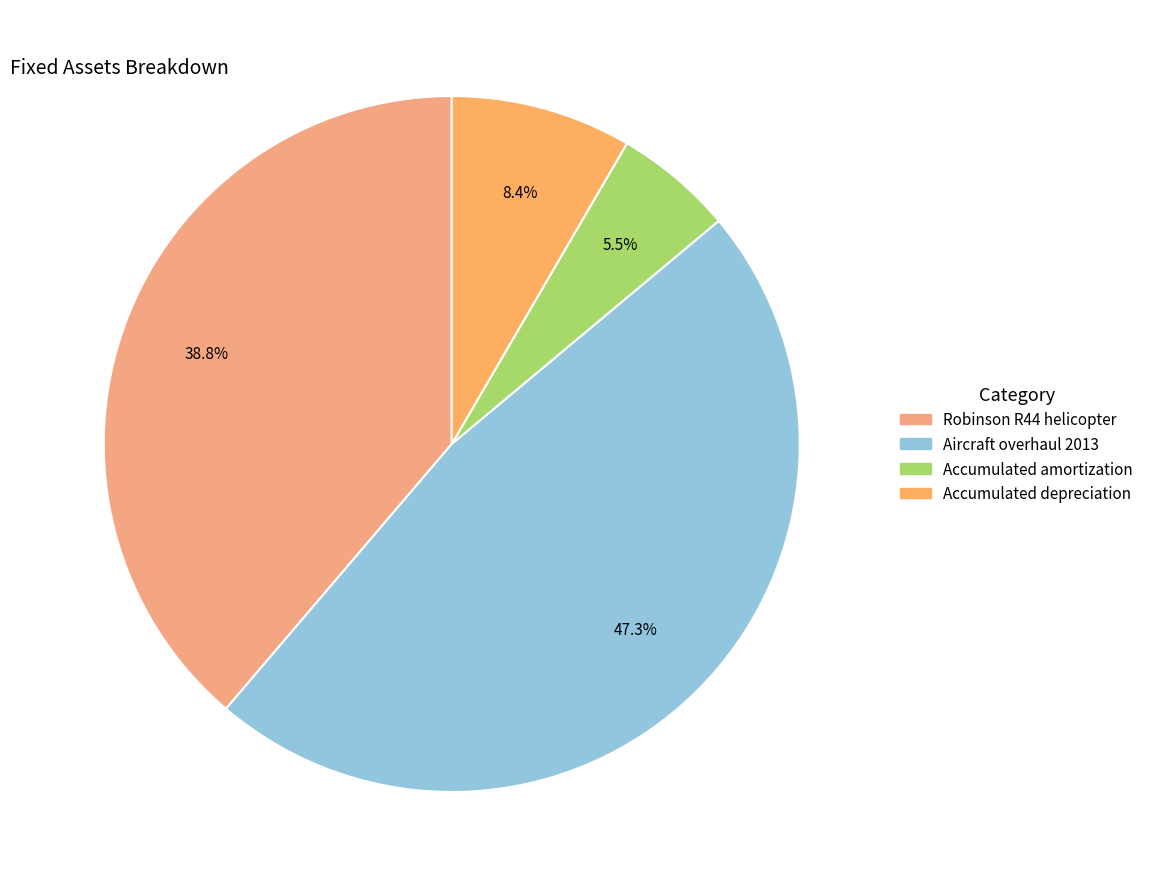

Which category has the biggest portion of the pie?

Aircraft overhaul 2013